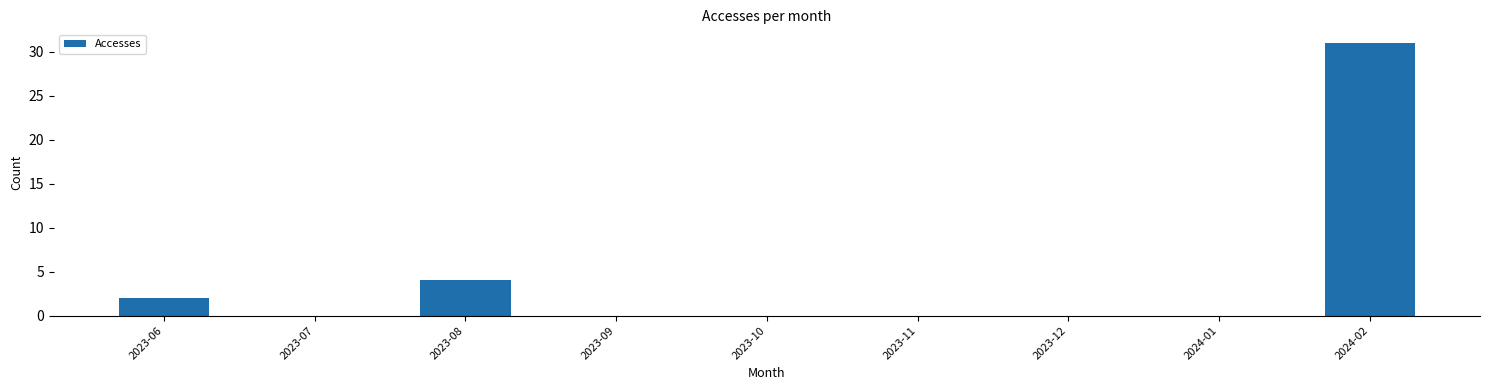

What is the maximum value shown in the chart?

31